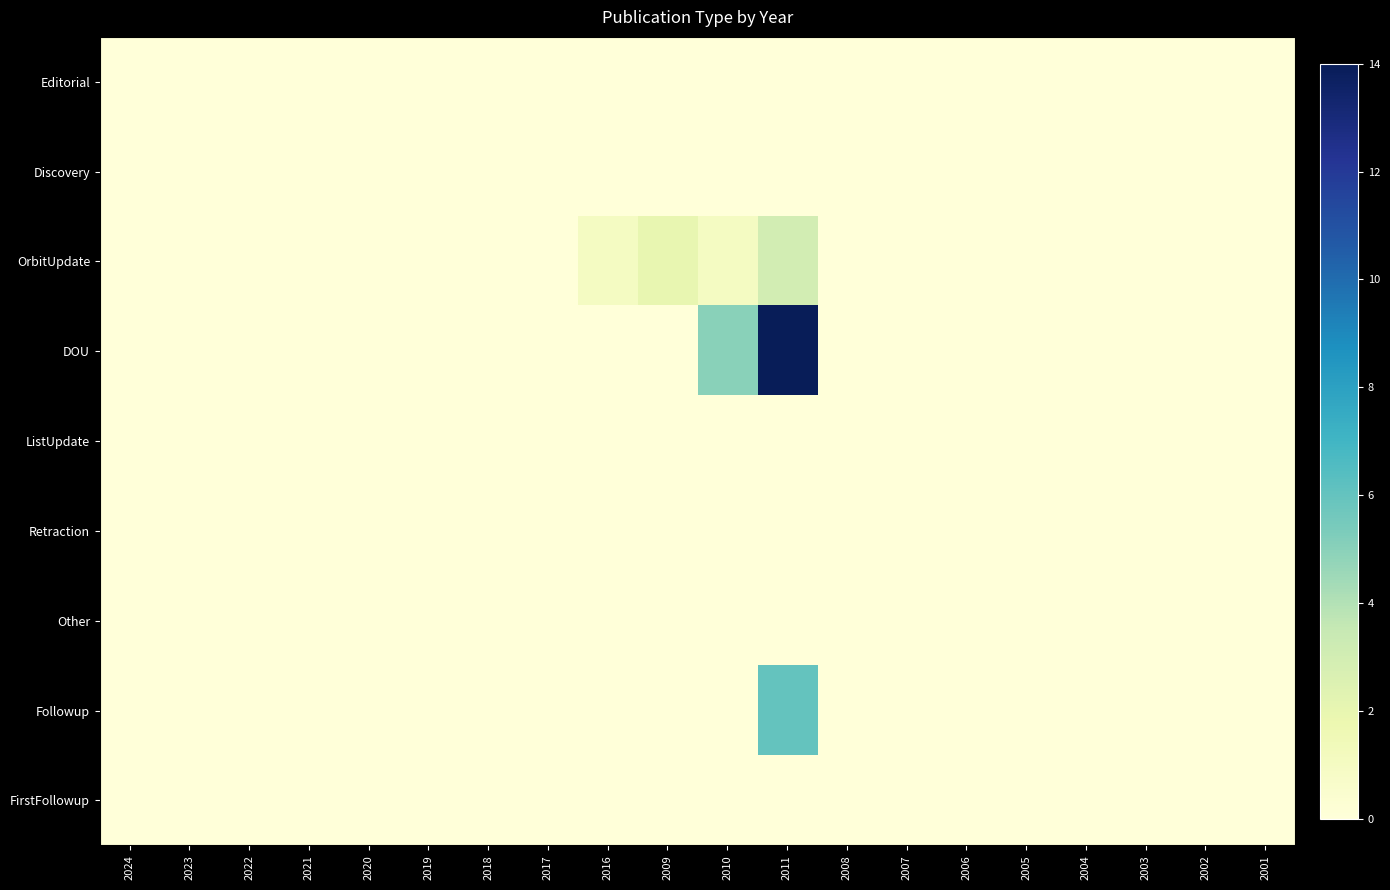

Reading left to right, what are all the values shown in this chart?

Editorial: 2024=0	2023=0	2022=0	2021=0	2020=0	2019=0	2018=0	2017=0	2016=0	2009=0	2010=0	2011=0	2008=0	2007=0	2006=0	2005=0	2004=0	2003=0	2002=0	2001=0
Discovery: 2024=0	2023=0	2022=0	2021=0	2020=0	2019=0	2018=0	2017=0	2016=0	2009=0	2010=0	2011=0	2008=0	2007=0	2006=0	2005=0	2004=0	2003=0	2002=0	2001=0
OrbitUpdate: 2024=0	2023=0	2022=0	2021=0	2020=0	2019=0	2018=0	2017=0	2016=1	2009=2	2010=1	2011=3	2008=0	2007=0	2006=0	2005=0	2004=0	2003=0	2002=0	2001=0
DOU: 2024=0	2023=0	2022=0	2021=0	2020=0	2019=0	2018=0	2017=0	2016=0	2009=0	2010=5	2011=14	2008=0	2007=0	2006=0	2005=0	2004=0	2003=0	2002=0	2001=0
ListUpdate: 2024=0	2023=0	2022=0	2021=0	2020=0	2019=0	2018=0	2017=0	2016=0	2009=0	2010=0	2011=0	2008=0	2007=0	2006=0	2005=0	2004=0	2003=0	2002=0	2001=0
Retraction: 2024=0	2023=0	2022=0	2021=0	2020=0	2019=0	2018=0	2017=0	2016=0	2009=0	2010=0	2011=0	2008=0	2007=0	2006=0	2005=0	2004=0	2003=0	2002=0	2001=0
Other: 2024=0	2023=0	2022=0	2021=0	2020=0	2019=0	2018=0	2017=0	2016=0	2009=0	2010=0	2011=0	2008=0	2007=0	2006=0	2005=0	2004=0	2003=0	2002=0	2001=0
Followup: 2024=0	2023=0	2022=0	2021=0	2020=0	2019=0	2018=0	2017=0	2016=0	2009=0	2010=0	2011=6	2008=0	2007=0	2006=0	2005=0	2004=0	2003=0	2002=0	2001=0
FirstFollowup: 2024=0	2023=0	2022=0	2021=0	2020=0	2019=0	2018=0	2017=0	2016=0	2009=0	2010=0	2011=0	2008=0	2007=0	2006=0	2005=0	2004=0	2003=0	2002=0	2001=0